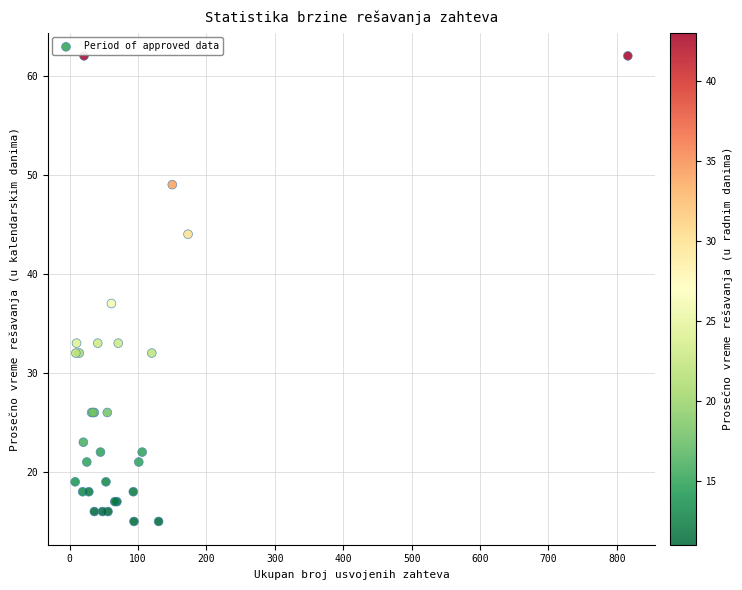

What Y value in the scatter plot is closest to 38?

37